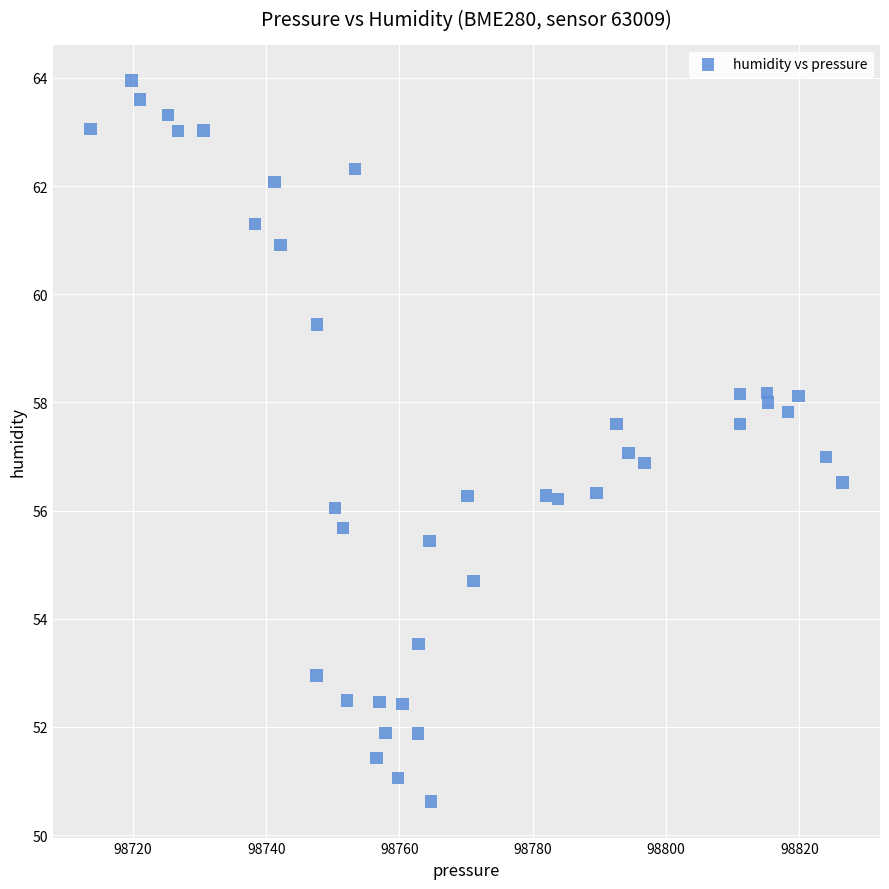

What is the range of X values (max minus min)?

112.8